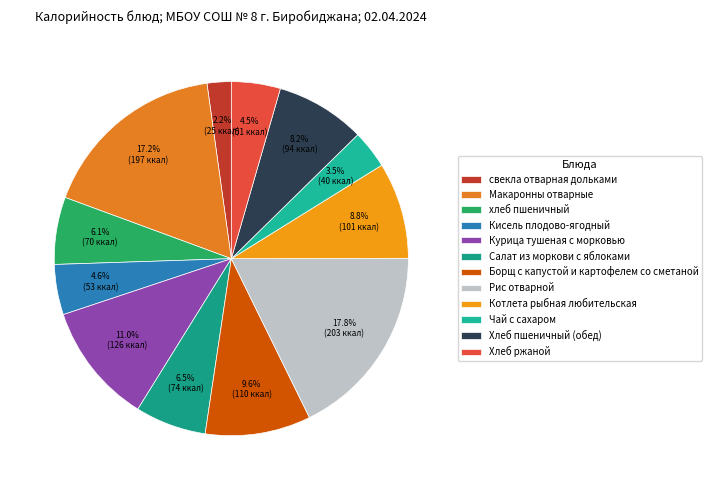

Is it true that Борщ с капустой и картофелем со сметаной is 18% of the pie?

False